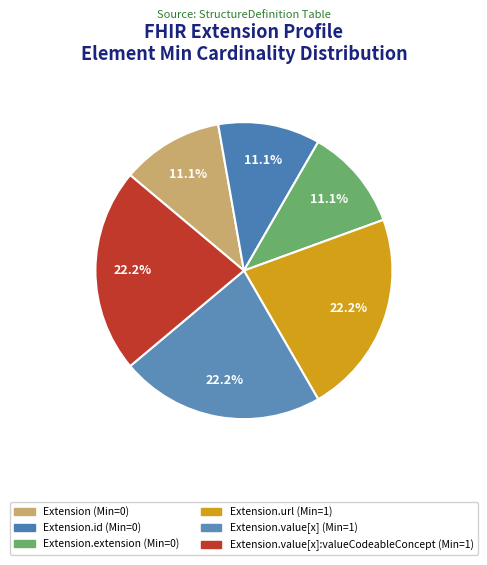

What is the largest slice in the pie chart?

Extension.url